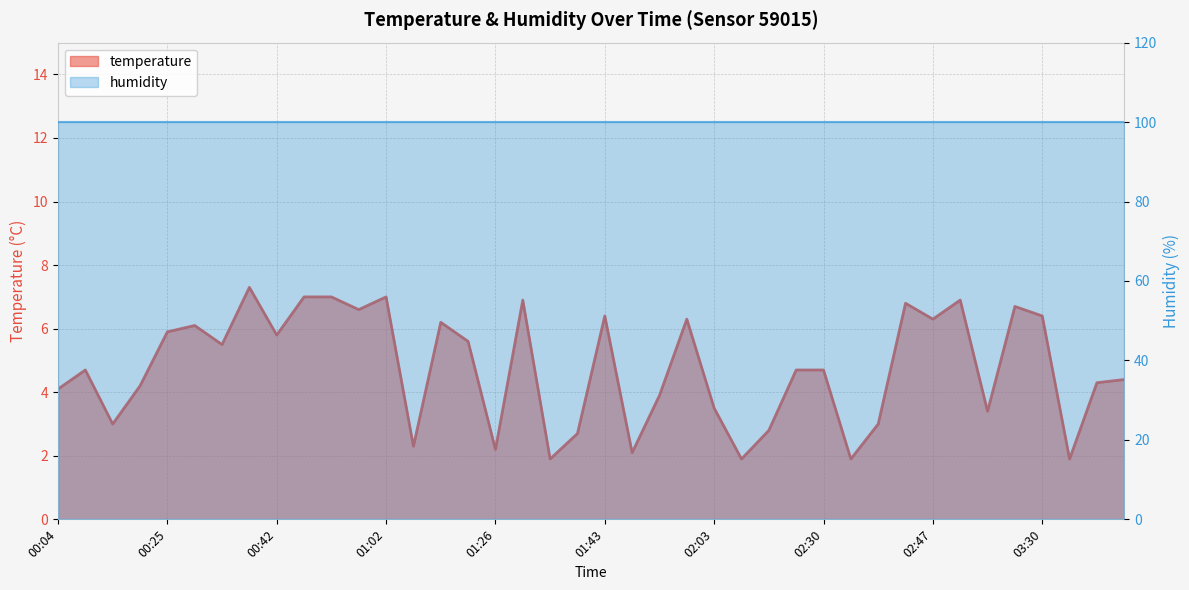

What is the sum of the values at 03:33 and 02:30?

6.6